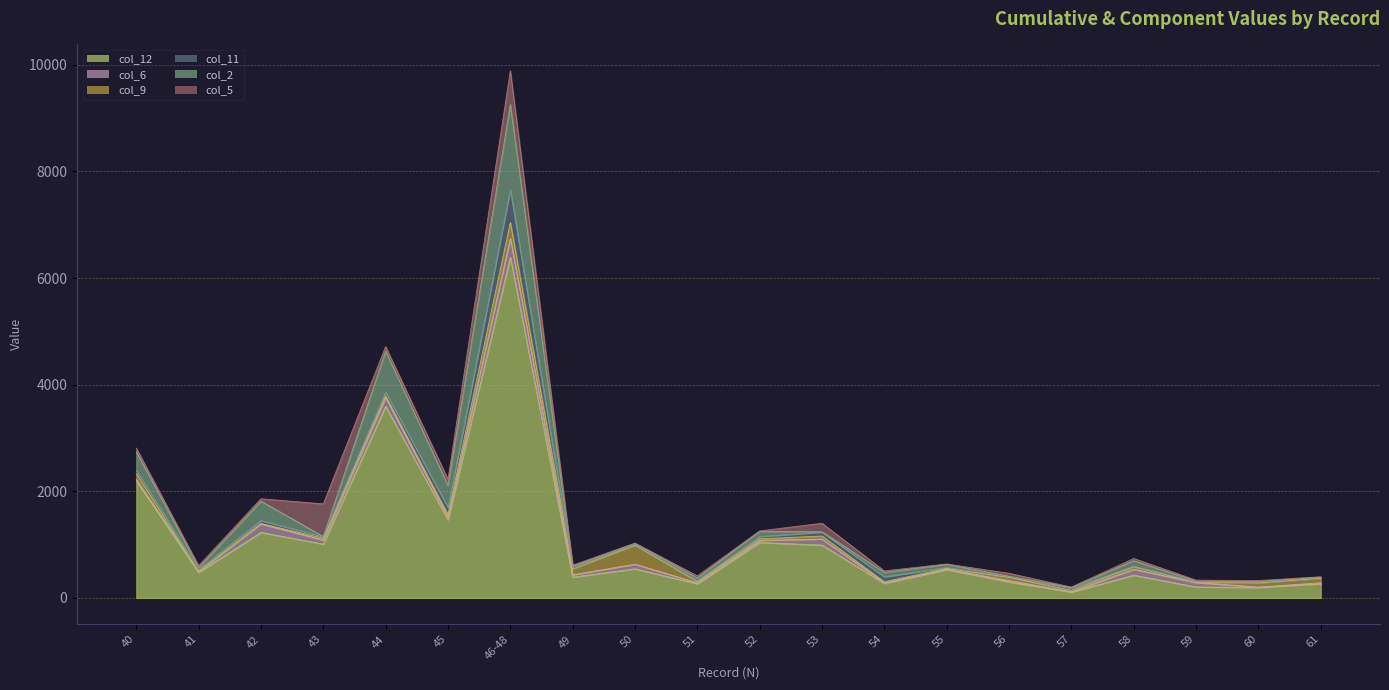

How many data points in col_11 are above 40?

10